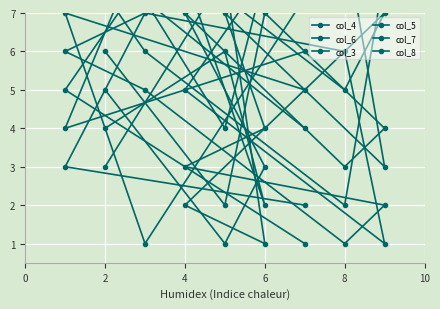

Which has a higher value, 6 or 2?

6